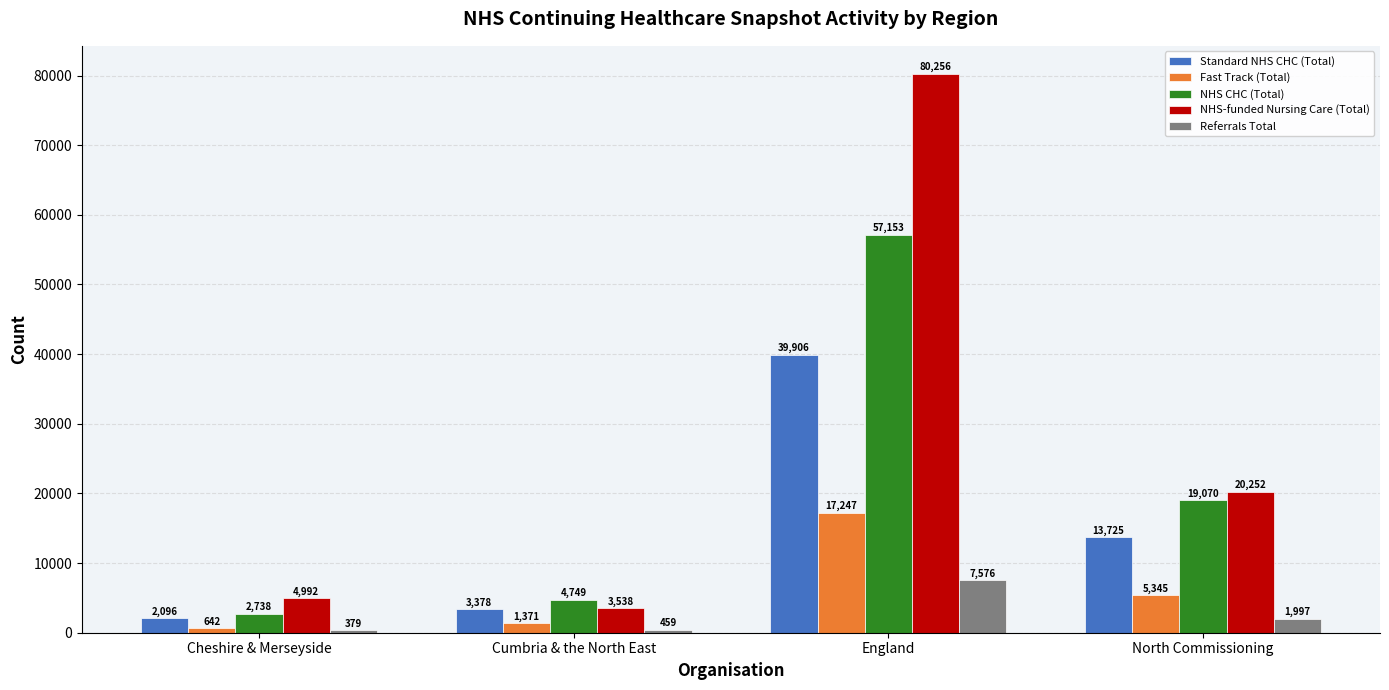

Which series changed the most between Cheshire & Merseyside and Cumbria & the North East?

NHS CHC (Total)